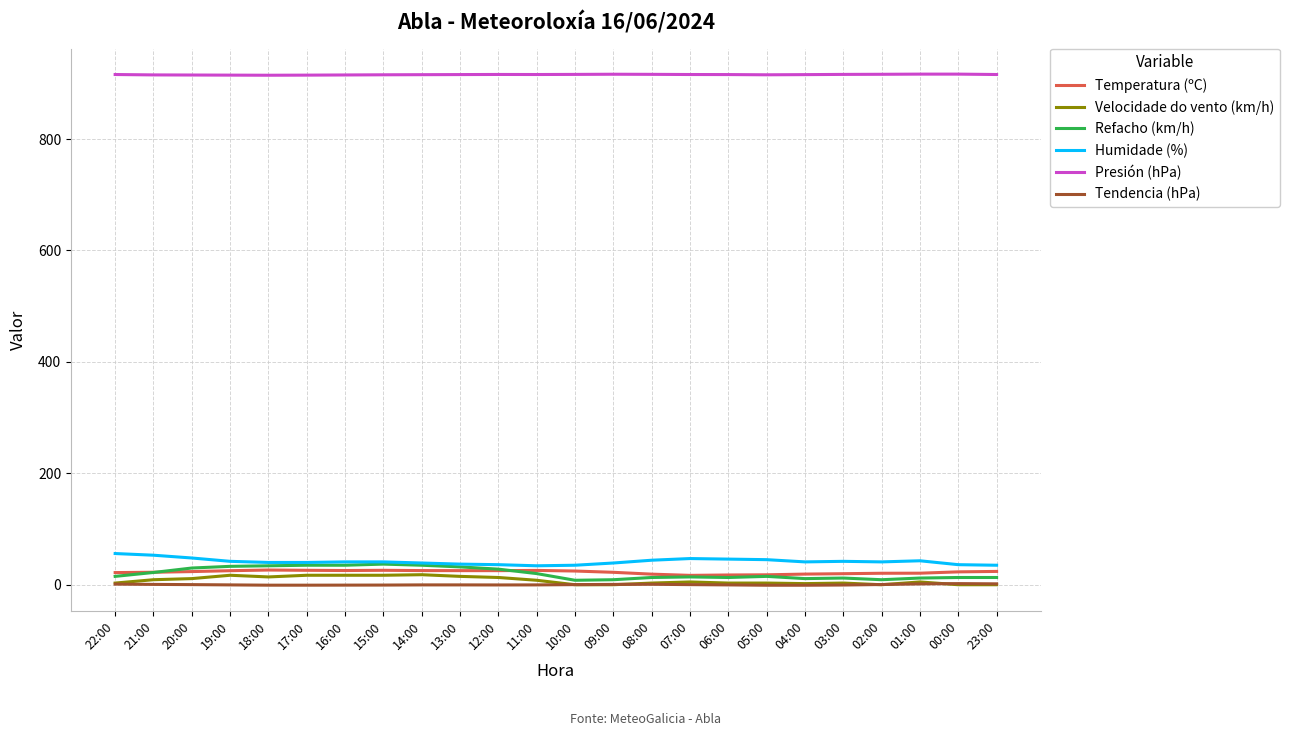

What value does the Tendencia (hPa) series have at 04:00?

-0.9